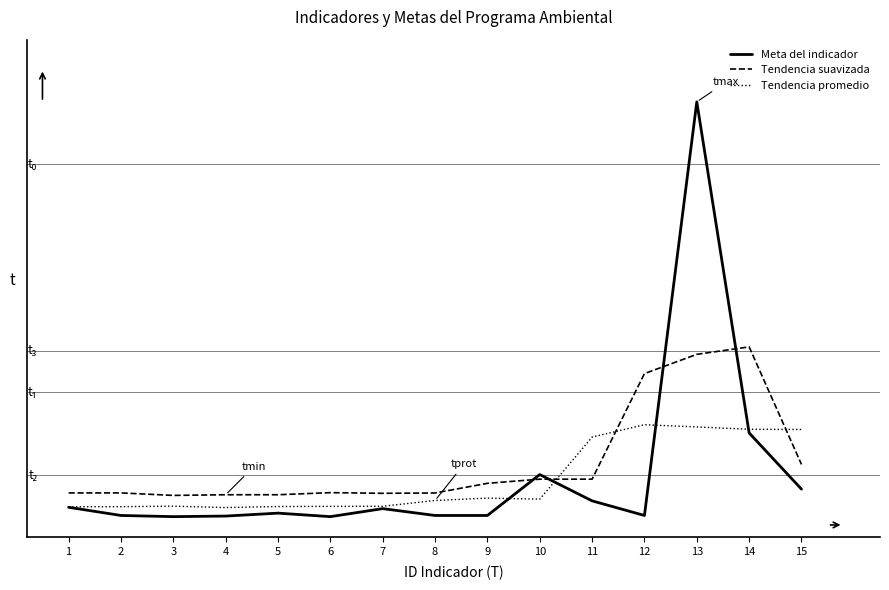

Reading left to right, list all the values displayed in this chart.

Meta del indicador: 1=0.0	2=0.0	3=0.0	4=0.0	5=0.0	6=0.0	7=0.0	8=0.0	9=0.0	10=0.1	11=0.0	12=0.0	13=1.0	14=0.2	15=0.1
Tendencia suavizada: 1=0.1	2=0.1	3=0.1	4=0.1	5=0.1	6=0.1	7=0.1	8=0.1	9=0.1	10=0.1	11=0.1	12=0.3	13=0.4	14=0.4	15=0.1
Tendencia promedio: 1=0.0	2=0.0	3=0.0	4=0.0	5=0.0	6=0.0	7=0.0	8=0.0	9=0.0	10=0.0	11=0.2	12=0.2	13=0.2	14=0.2	15=0.2